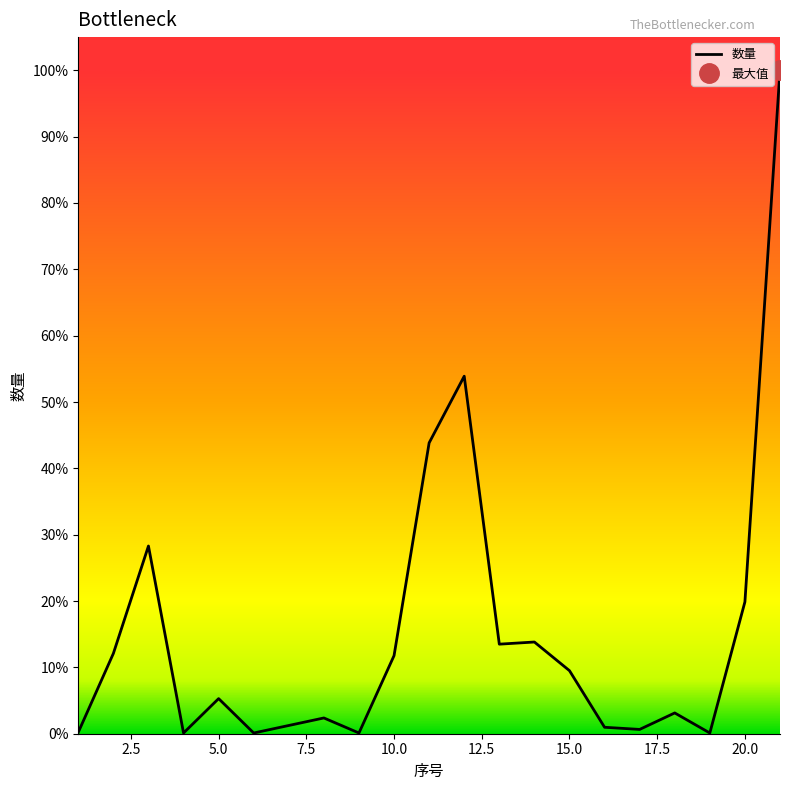

Reading left to right, extract all data points from this chart.

2	112	262	1	49	1	22	1	109	406	499	125	128	88	9	6	29	1	184	926